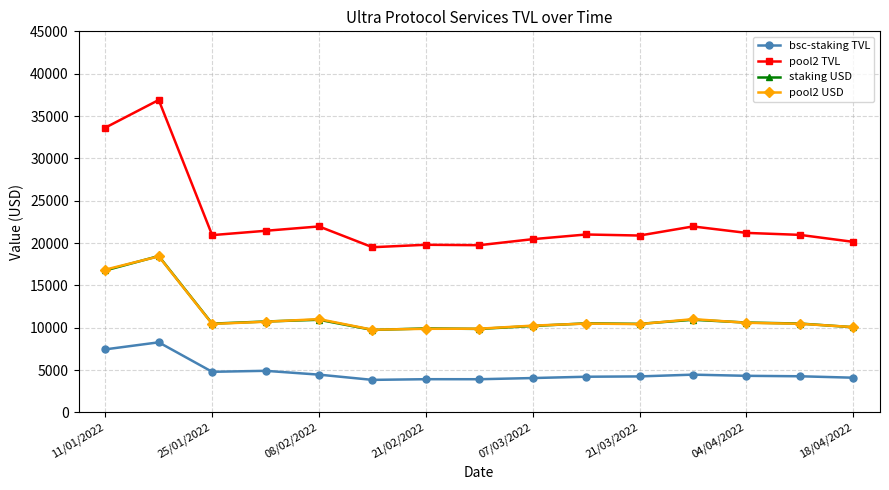

How many data points does each series have?

15